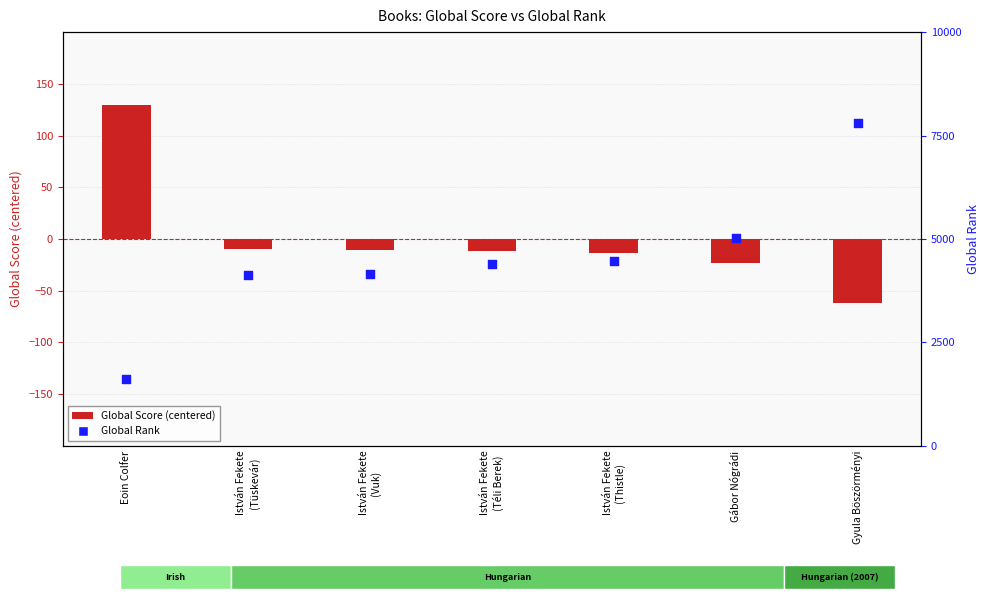

At how many categories does at least one series exceed 7454?

1